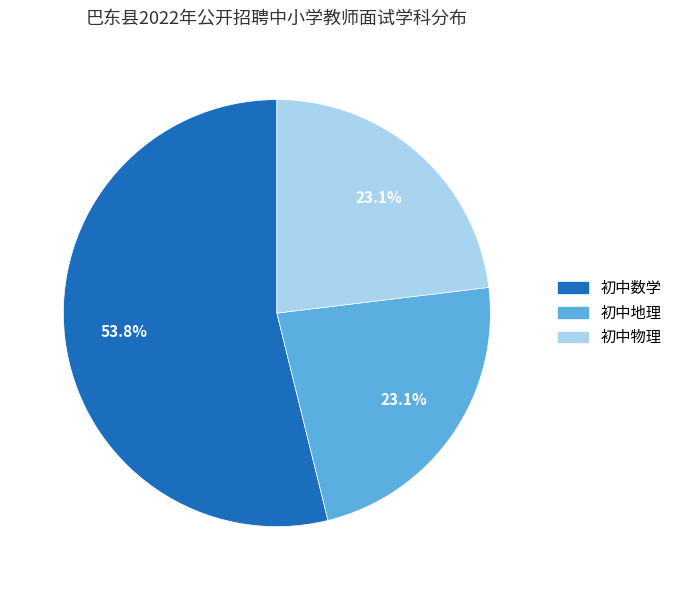

Is it true that 初中物理 is 16% of the pie?

False